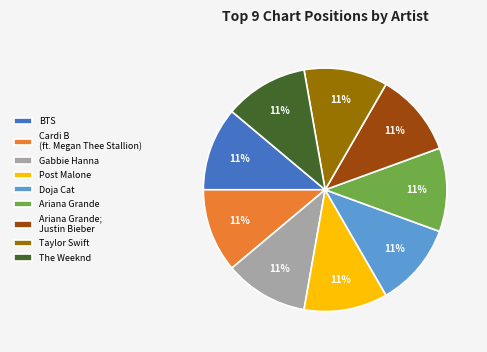

The Post Malone slice represents 1% of the pie. True or false?

False